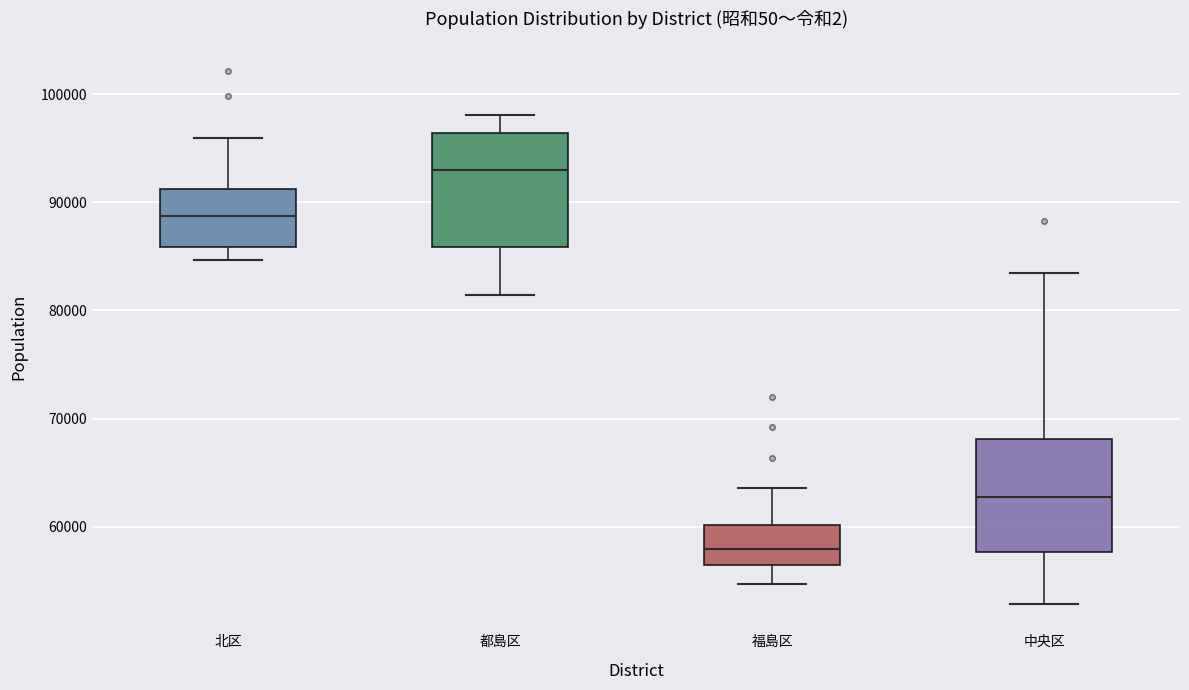

Where is the upper edge of the box for 福島区 on the y-axis? The values are not printed on the chart, so give them approximately, as read against the axis.

60000